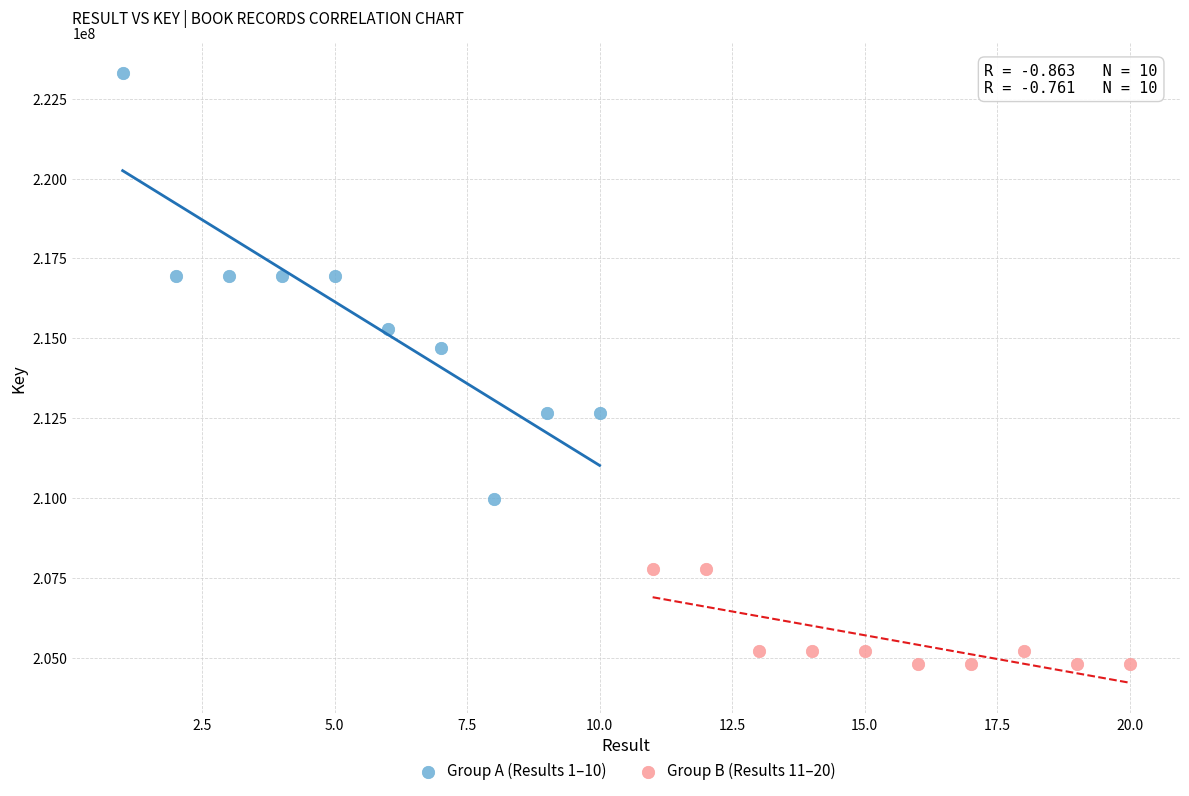

Which series has the widest spread of Y values?

Group A (Results 1–10)